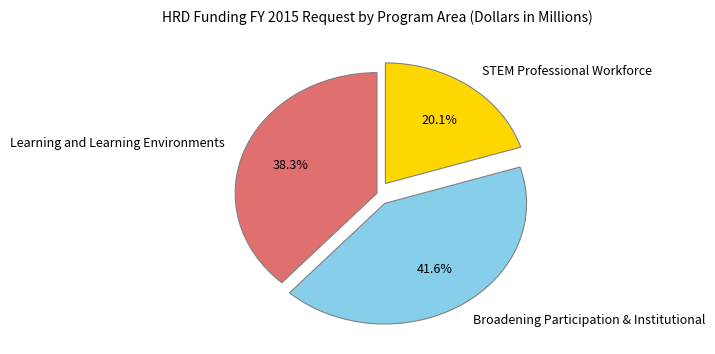

Rank the categories by value from highest to lowest.

Broadening Participation & Institutional, Learning and Learning Environments, STEM Professional Workforce